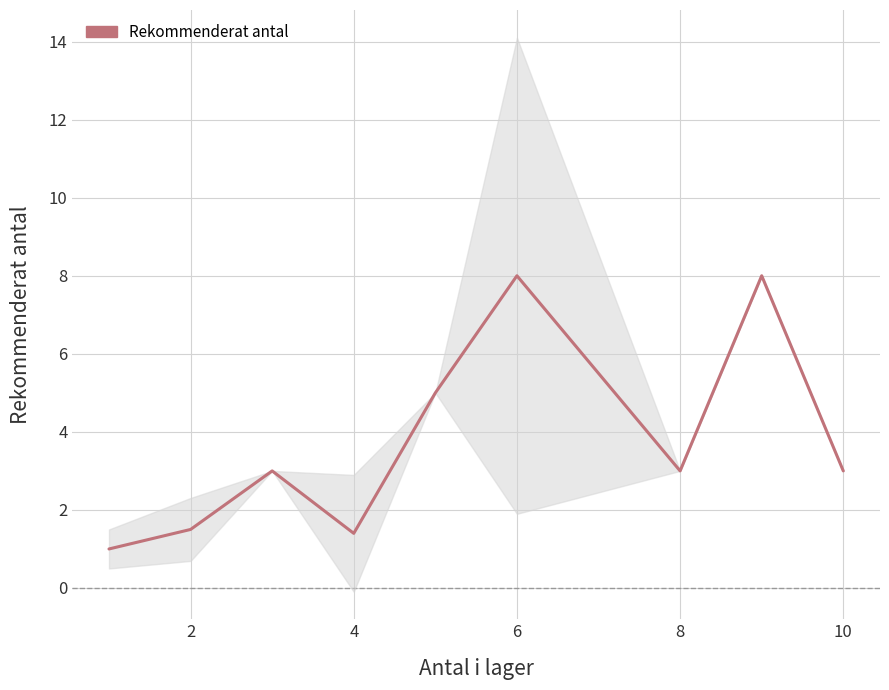

How many categories are shown in the chart?

9